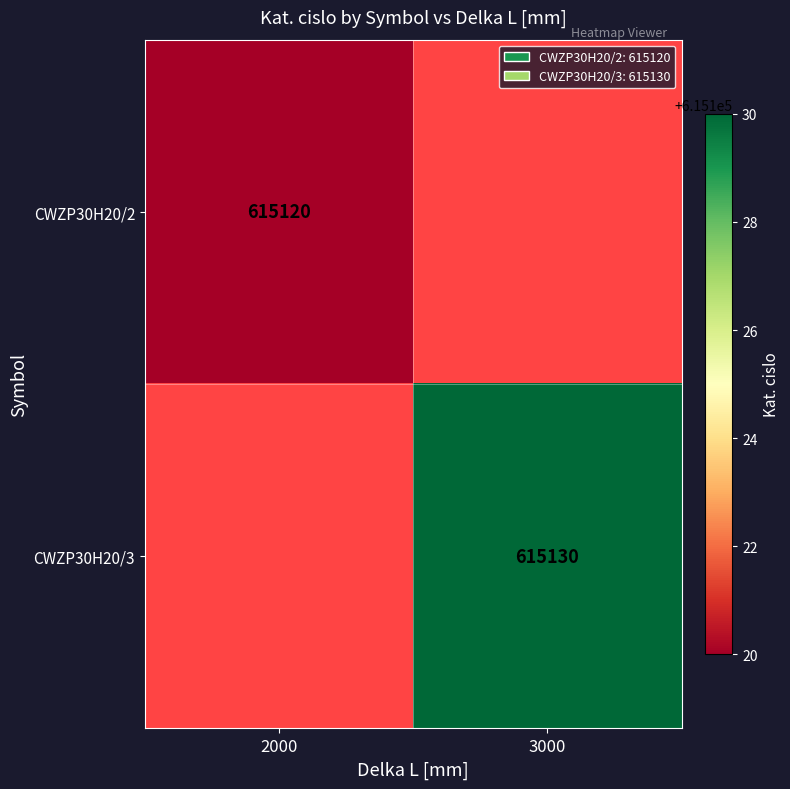

True or false: CWZP30H20/3 has a value of 224306 at 3000.

False